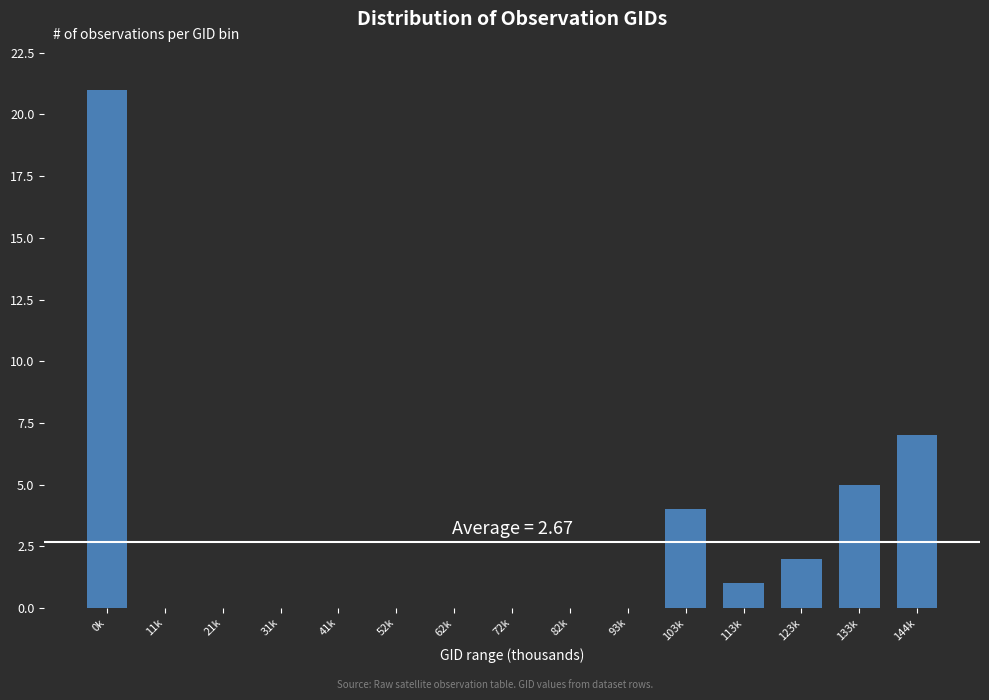

Reading right to left, what are all the values shown in this chart?

144k=7	133k=5	123k=2	113k=1	103k=4	93k=0	82k=0	72k=0	62k=0	52k=0	41k=0	31k=0	21k=0	11k=0	0k=21